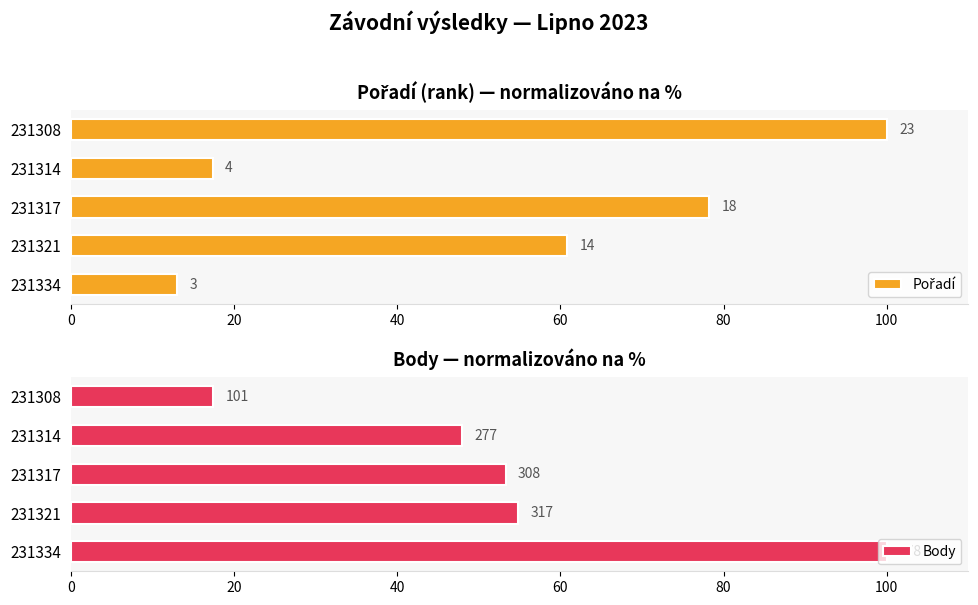

Is it true that Body equals 81.2 at 231317?

False